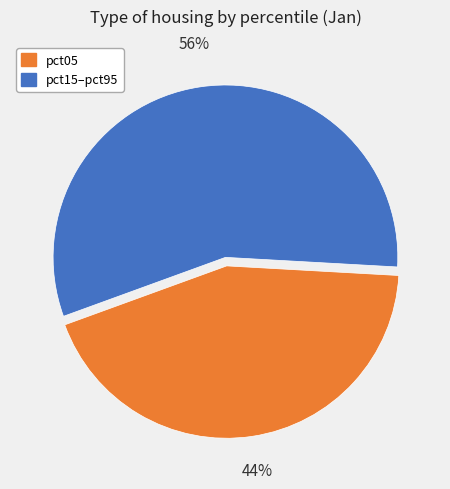

To the nearest percent, what is the average slice percentage?

50%